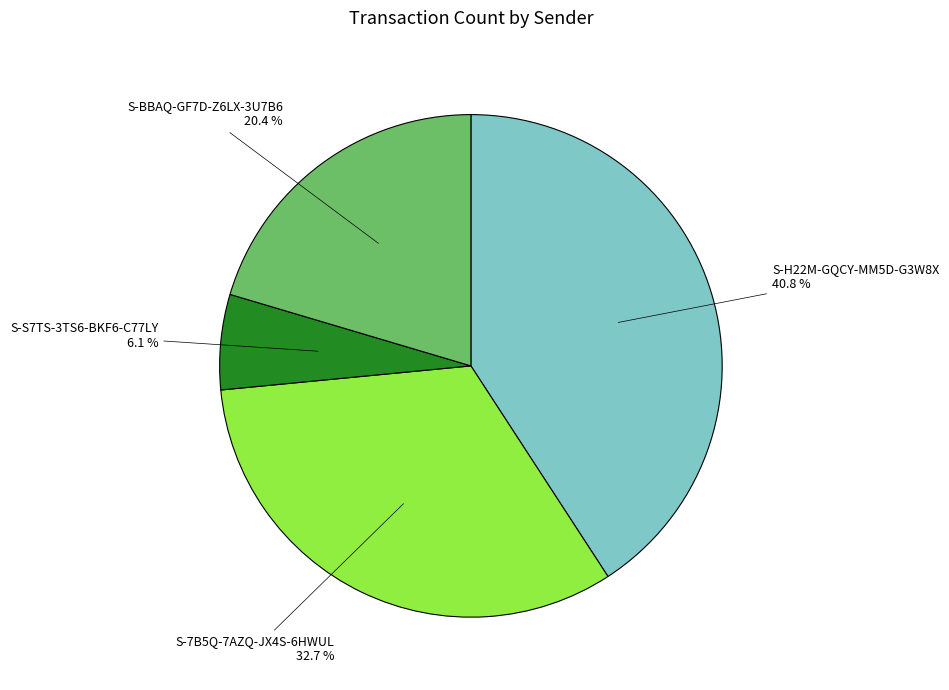

Which slice is the largest?

S-H22M-GQCY-MM5D-G3W8X